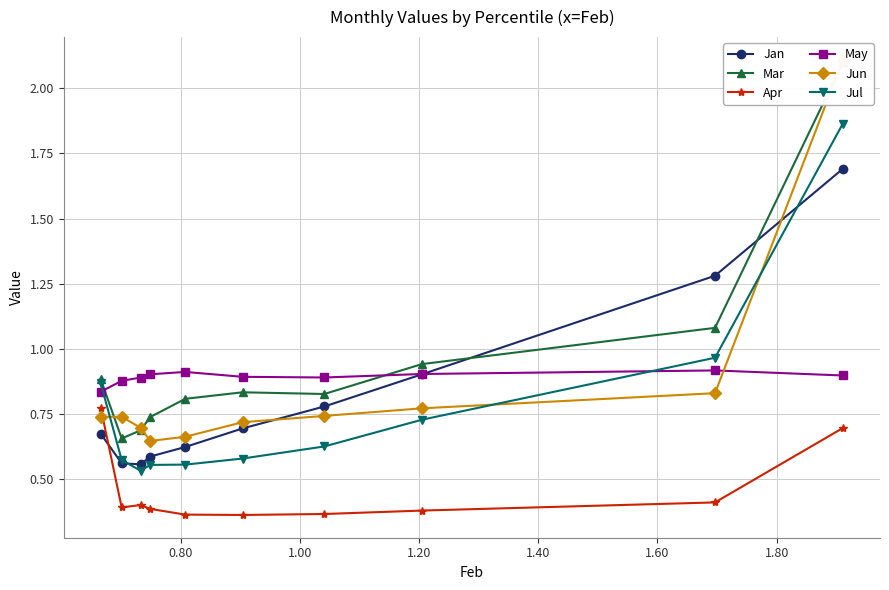

How many May values are between 0 and 1?

10